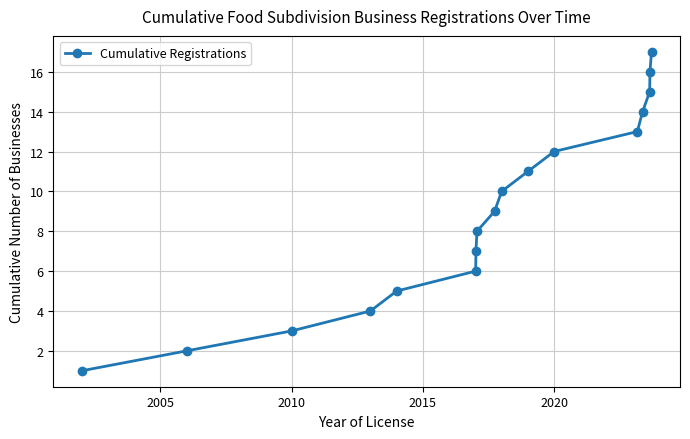

What is the average value?

9